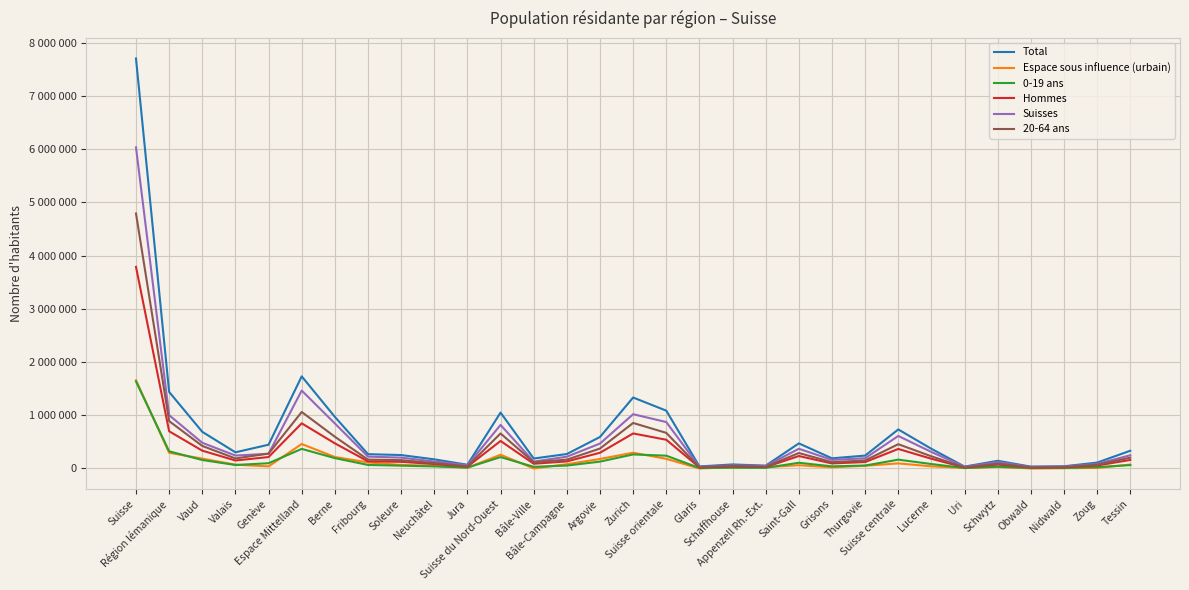

Which series has the largest total across all categories?

Total